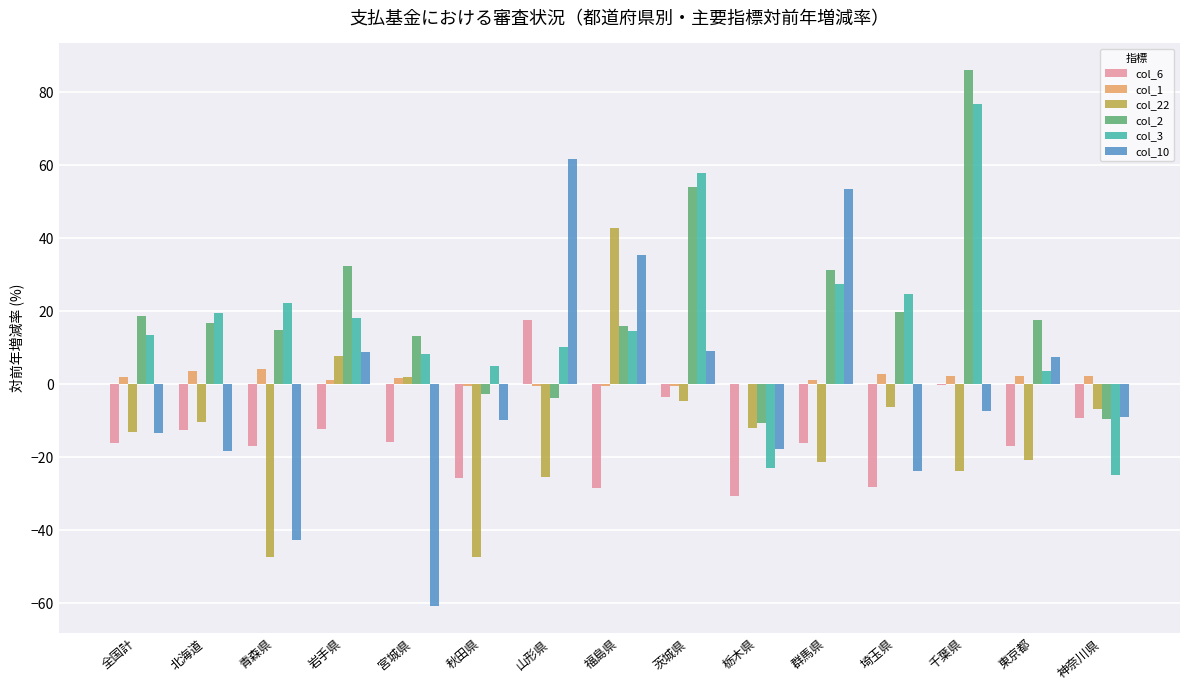

What is the sum of all col_6 values?

-214.8